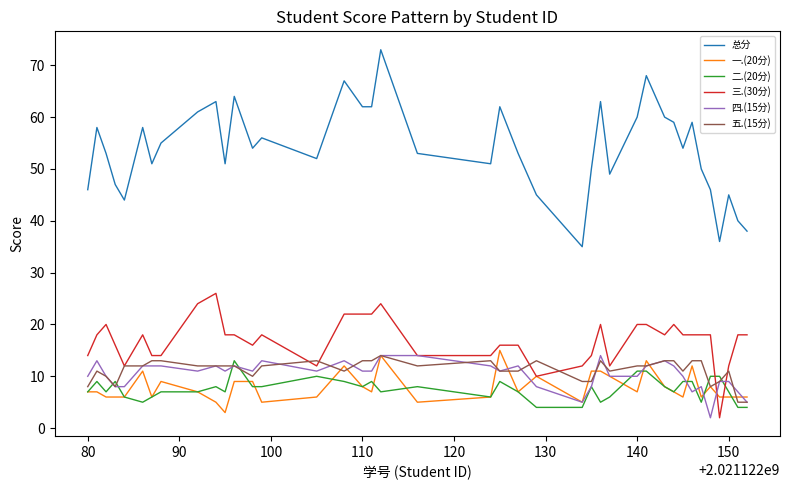

After their last crossing, which series has the higher values: 五.(15分) or 一.(20分)?

一.(20分)